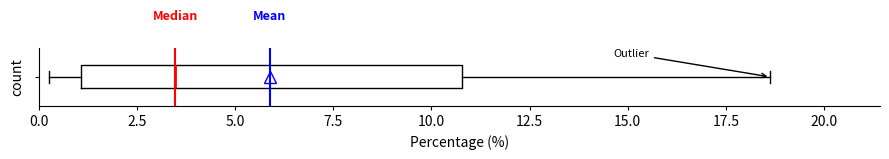

Read this box plot against the x-axis: the position of the median line, the range covered by the box, and the ends of both whiskers. The values are not printed on the chart, so give them approximately, as read against the axis.

median 3.5, box 1.0 to 11.0, whiskers 0.5 to 18.5